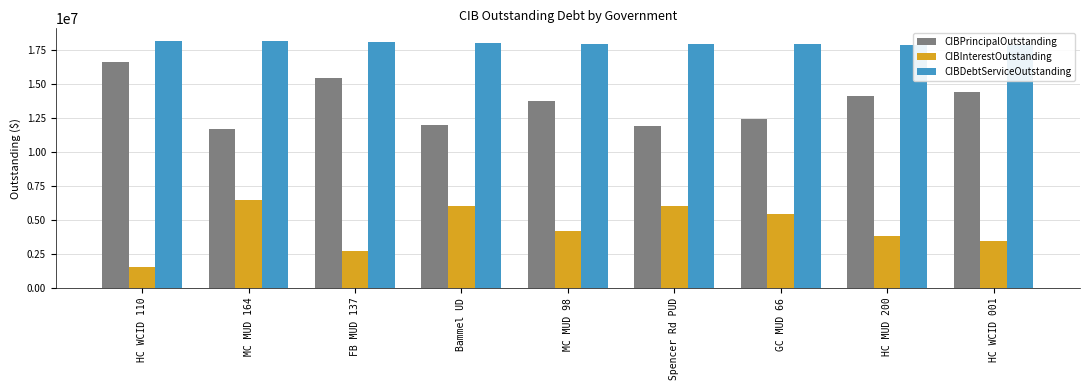

What is the sum of all CIBInterestOutstanding values?

39773971.2